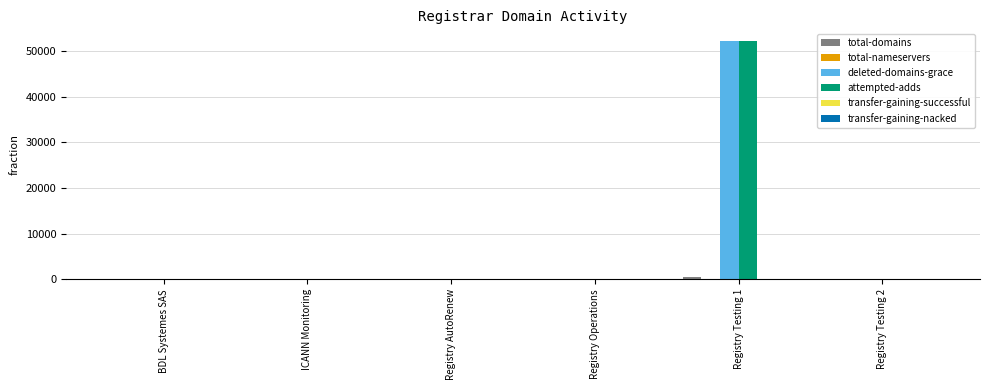

Between Registry Operations and Registry Testing 1, which series saw the biggest shift?

attempted-adds